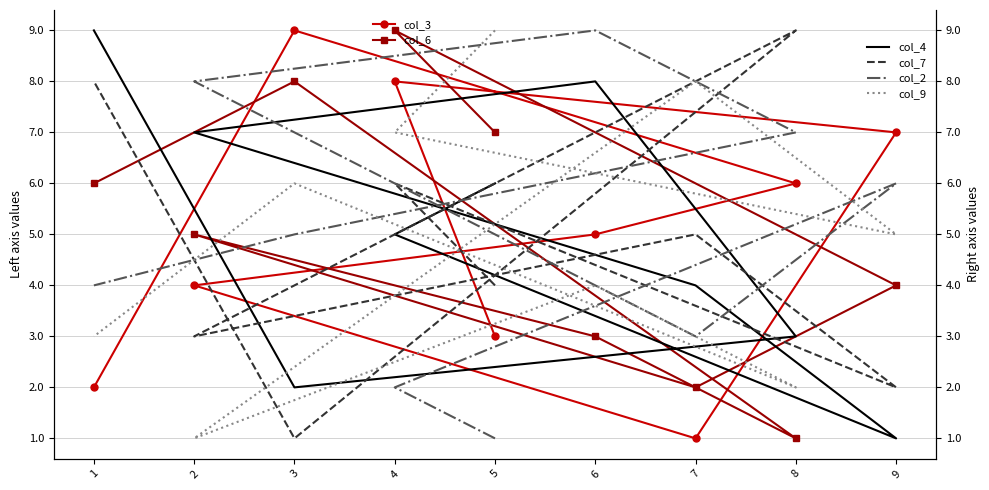

What is the greatest value displayed?

9